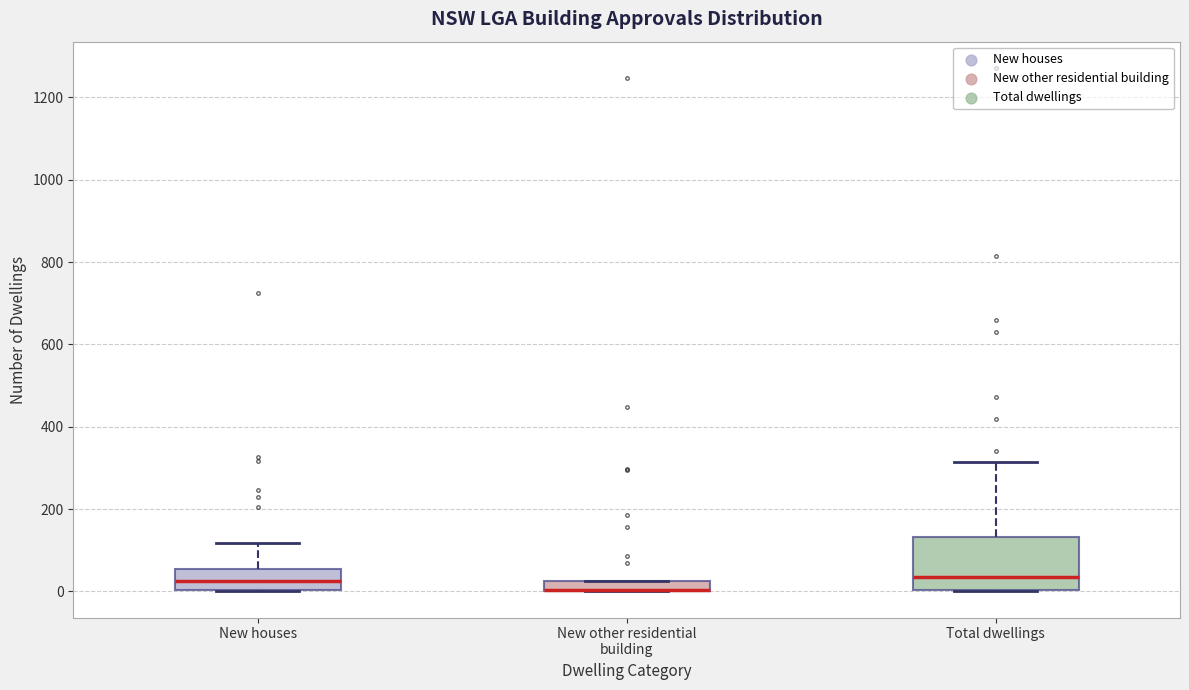

Comparing the boxes themselves (not the whiskers), which one is the tallest?

Total dwellings